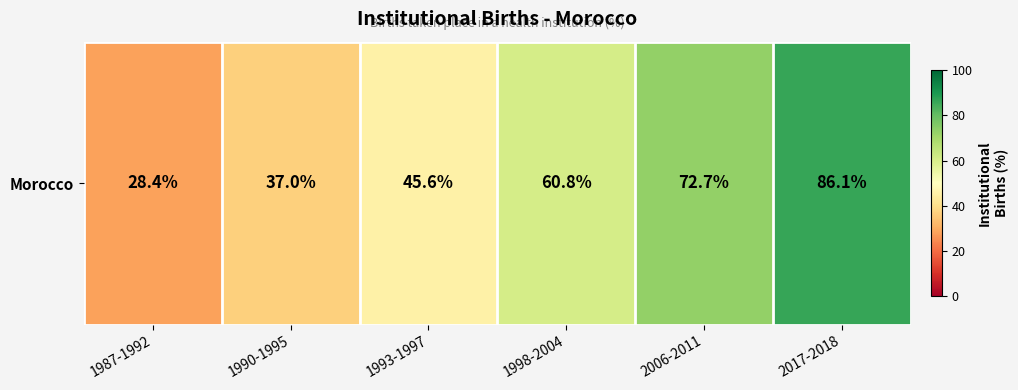

Which label corresponds to the smallest value in the chart?

1987-1992